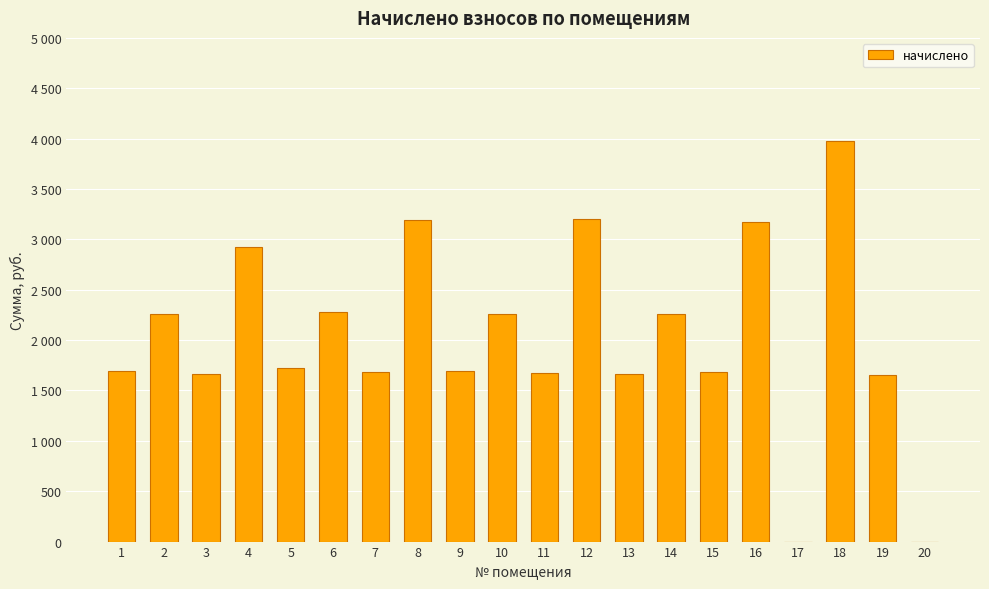

How many series are shown in this chart?

1